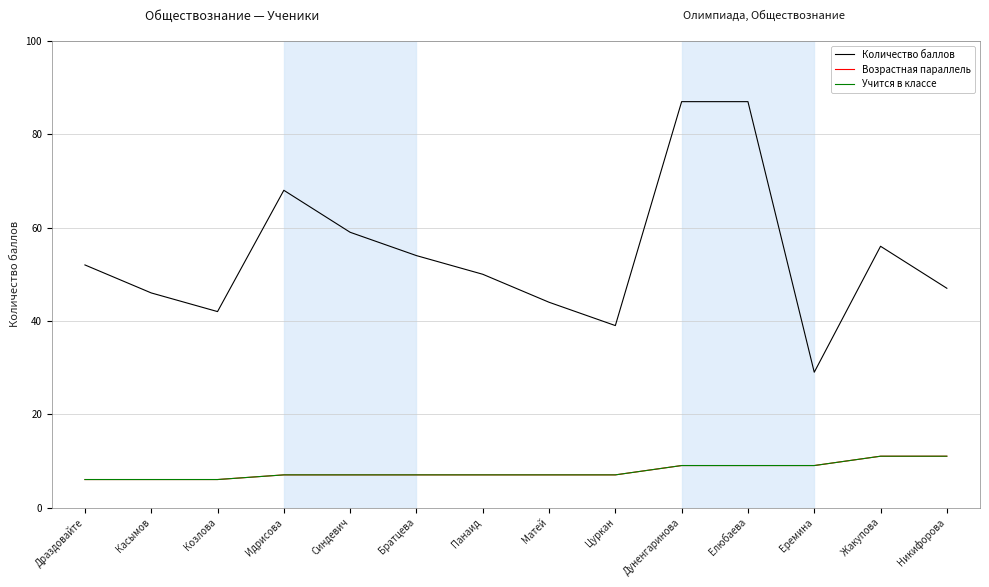

What is the label of the 6th point from the left?

Братцева